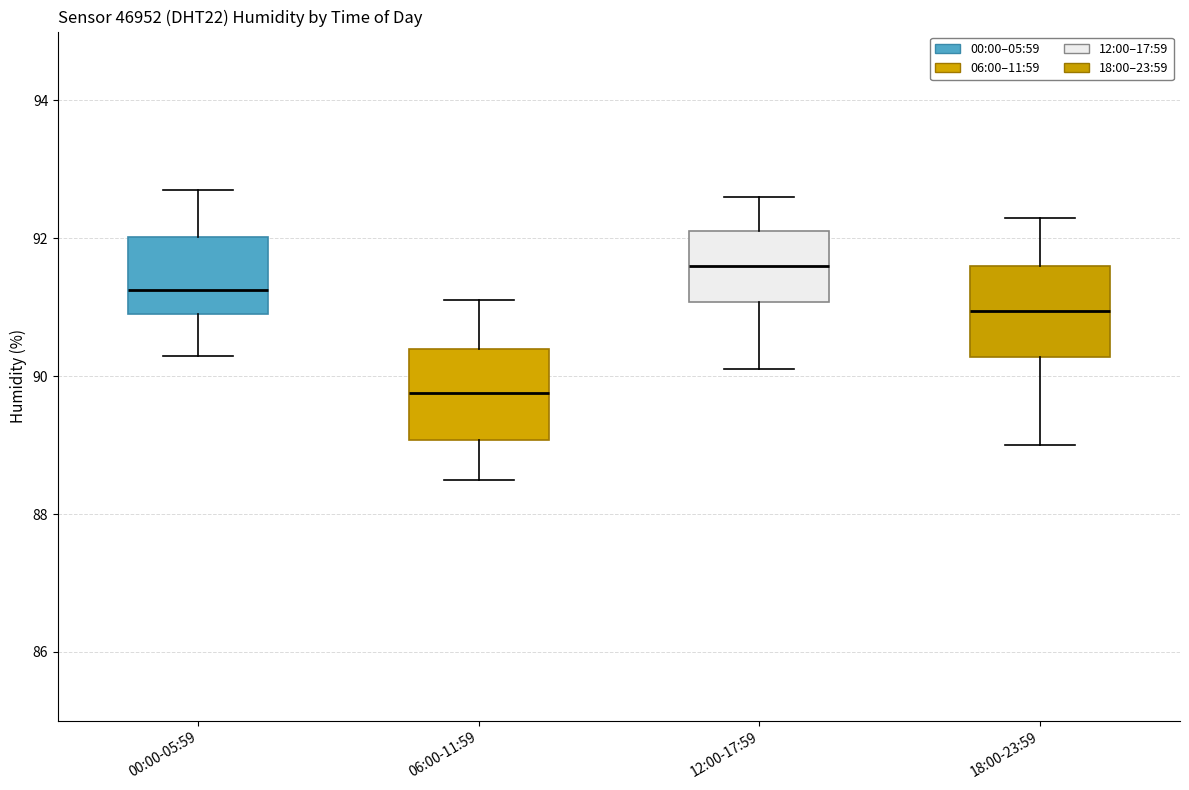

Which box's median line is the highest?

12:00-17:59